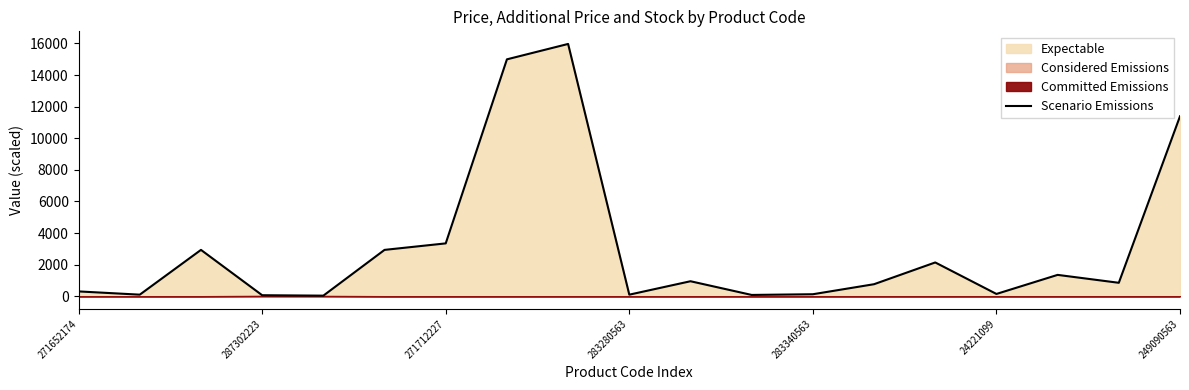

Approximately how many times larger is the value at 271652174 compared to 14?

0.1